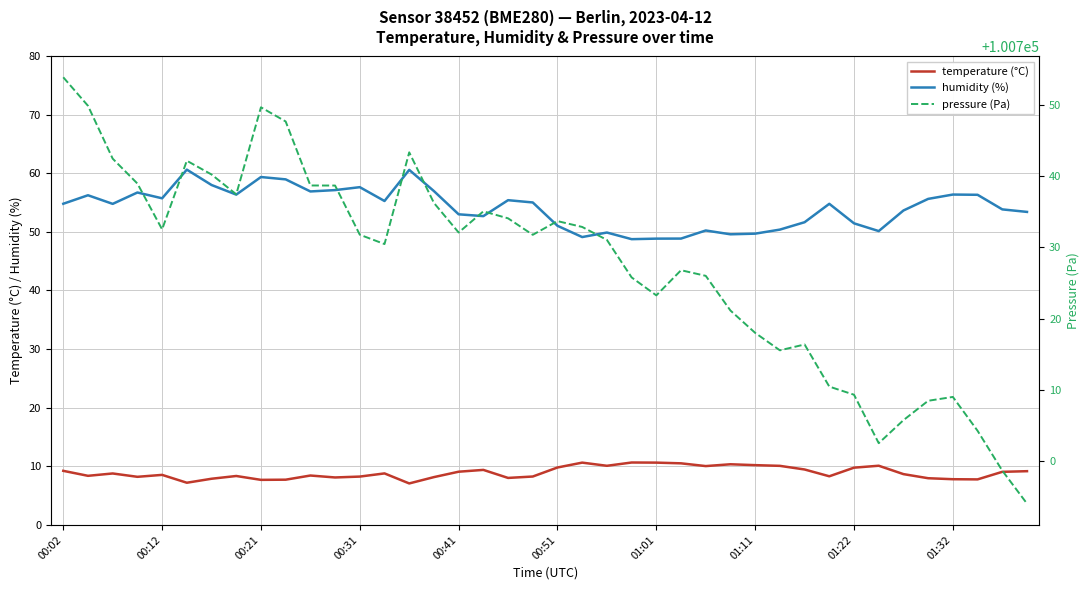

At which label does pressure (Pa) reach its peak?

00:02